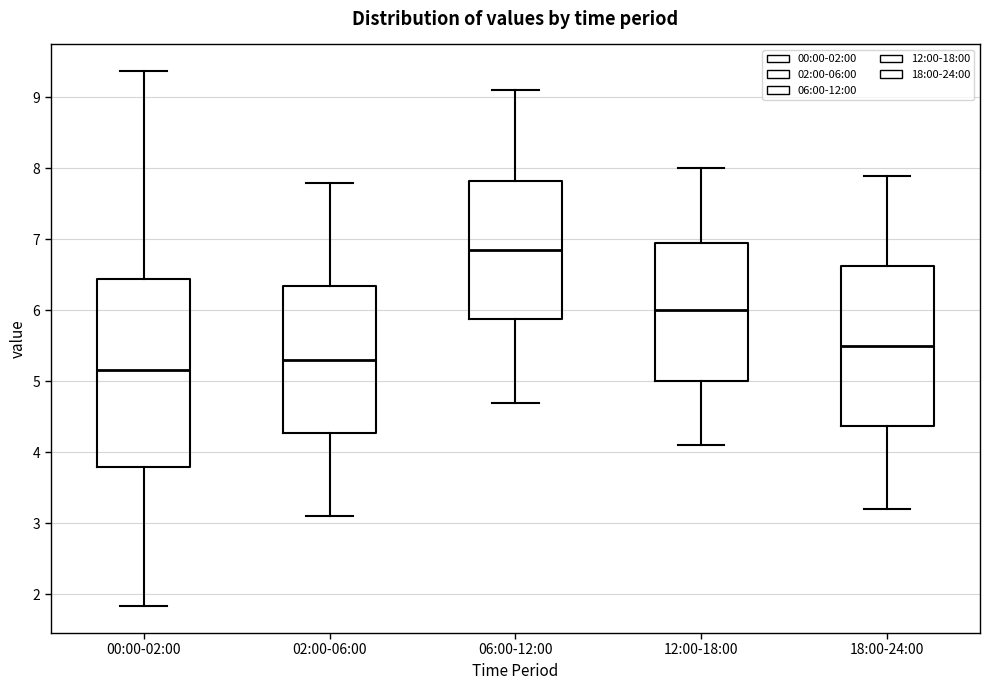

Reading left to right, transcribe this box plot: for each box, give where its median line is, the range the box spans, and where its two whiskers end, as read against the y-axis. The values are not printed on the chart, so give them approximately, as read against the axis.

00:00-02:00: median 5.2, box 3.8 to 6.4, whiskers 1.8 to 9.4
02:00-06:00: median 5.3, box 4.3 to 6.4, whiskers 3.1 to 7.8
06:00-12:00: median 6.9, box 5.9 to 7.8, whiskers 4.7 to 9.1
12:00-18:00: median 6.0, box 5.0 to 7.0, whiskers 4.1 to 8.0
18:00-24:00: median 5.5, box 4.4 to 6.6, whiskers 3.2 to 7.9